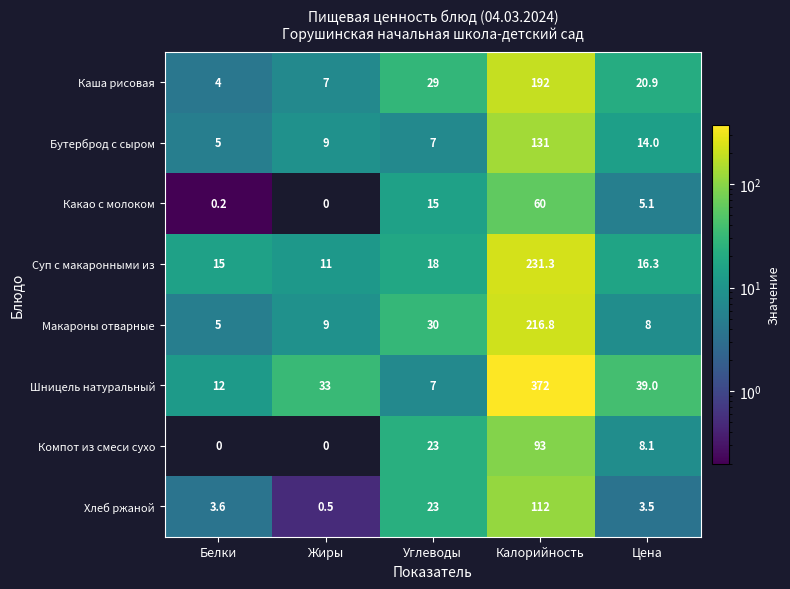

Which series has the widest spread of values?

Шницель натуральный